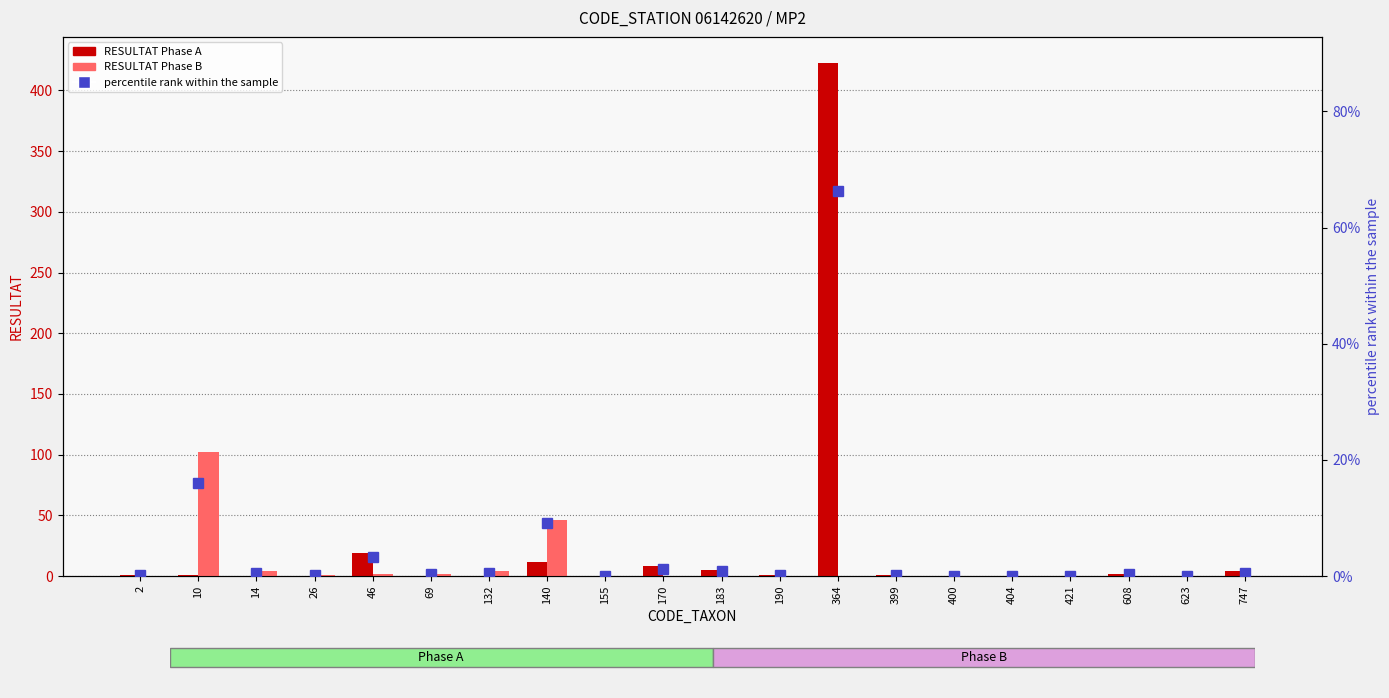

Does the chart contain stacked bars?

No